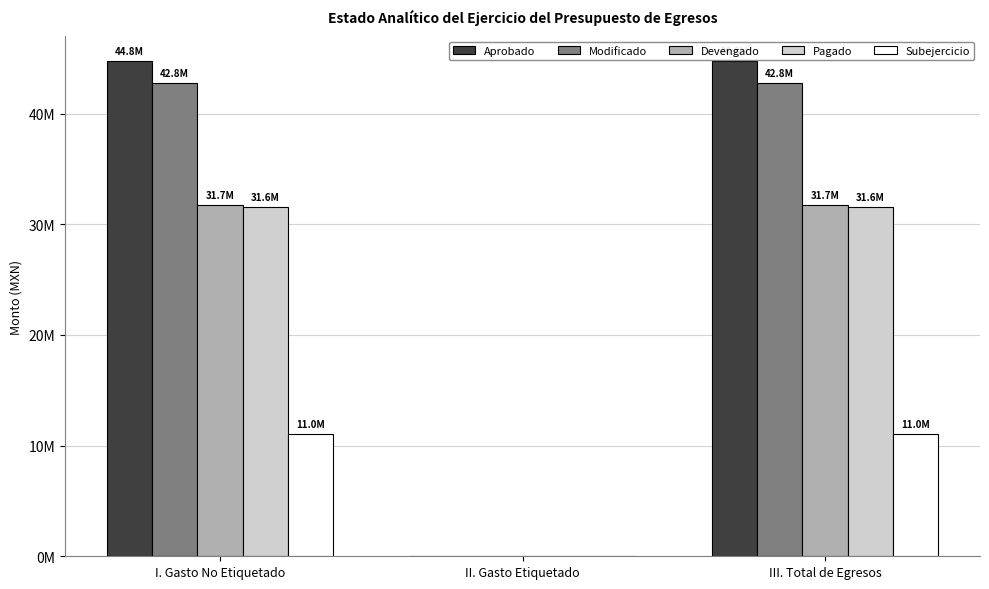

Does the chart contain stacked bars?

No